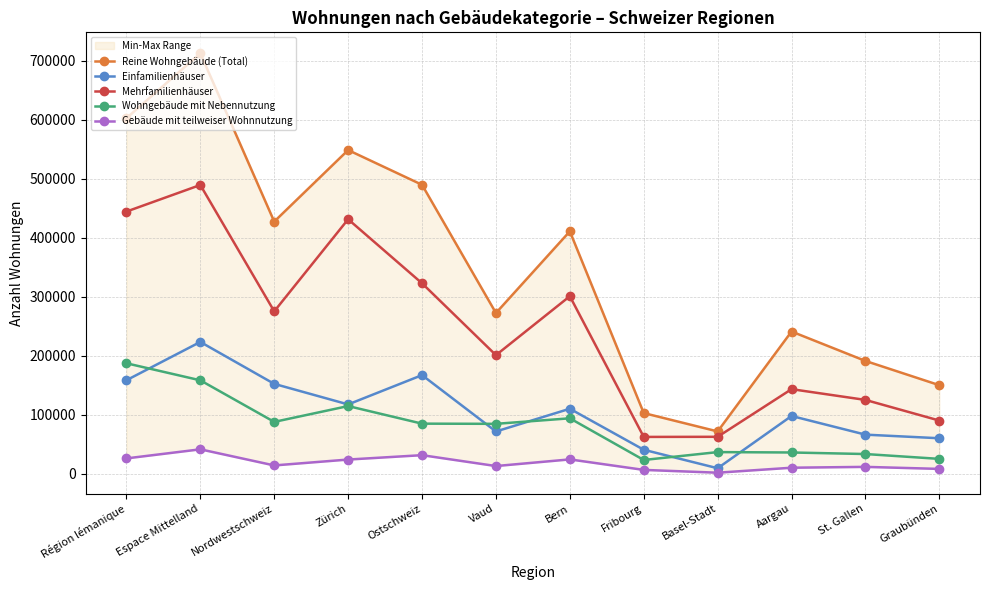

Is this an area chart (filled region under the line)?

No